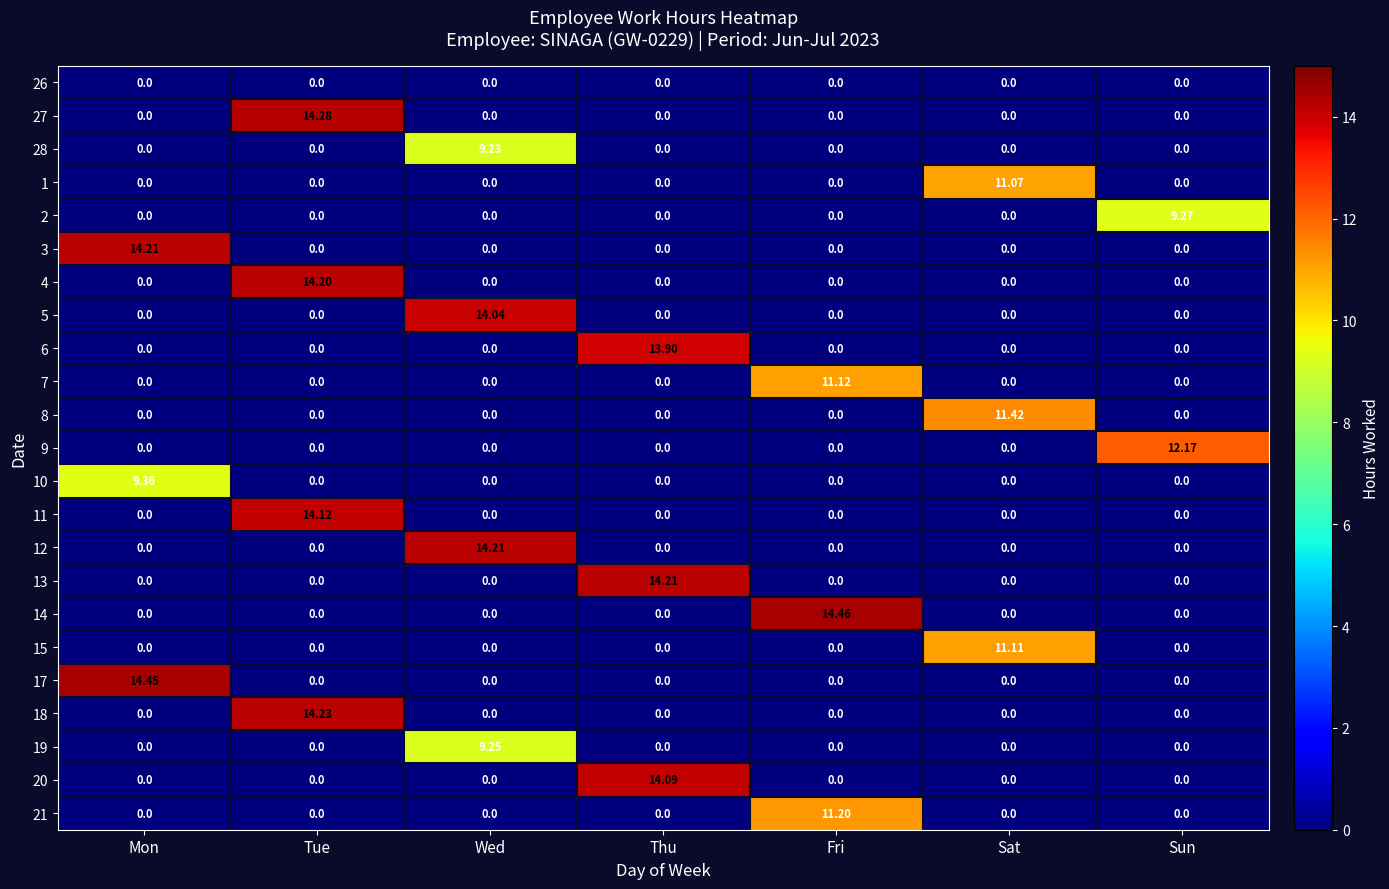

Which series has the largest total across all categories?

14